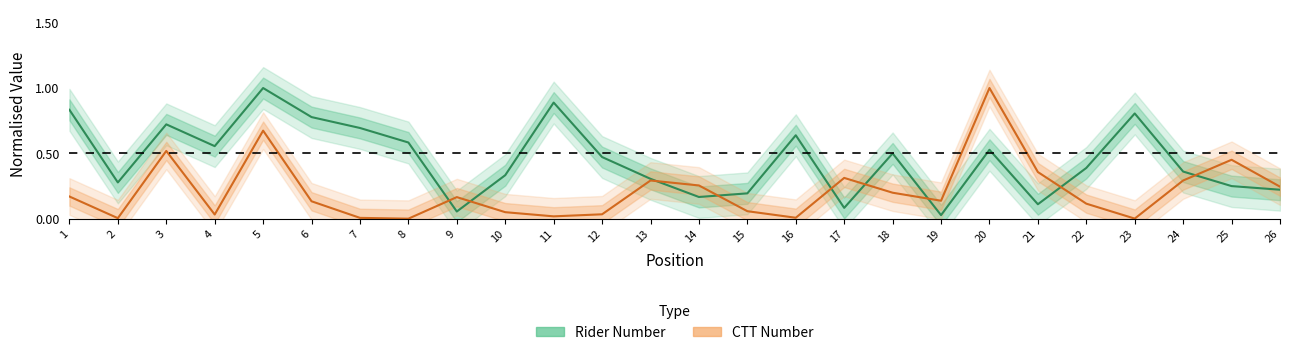

Is it true that CTT Number (normalized) equals 0.1 at 13?

False